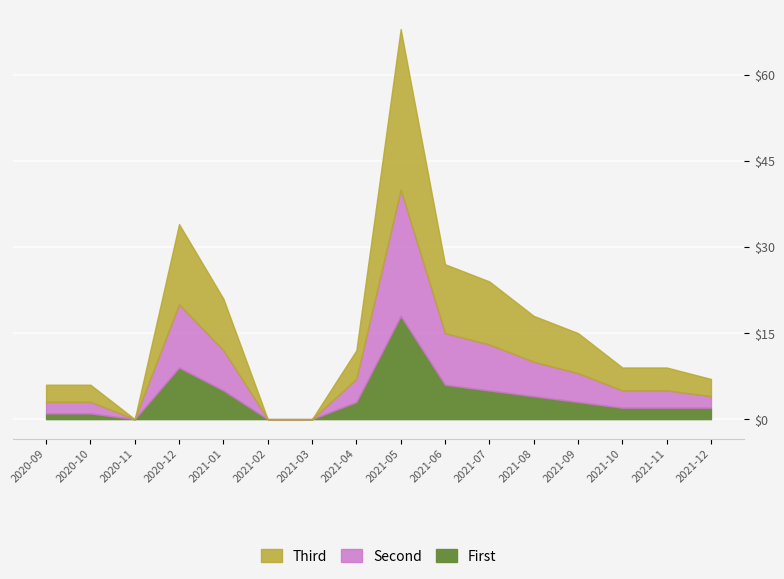

Which series changed the most between 2020-12 and 2021-05?

Third